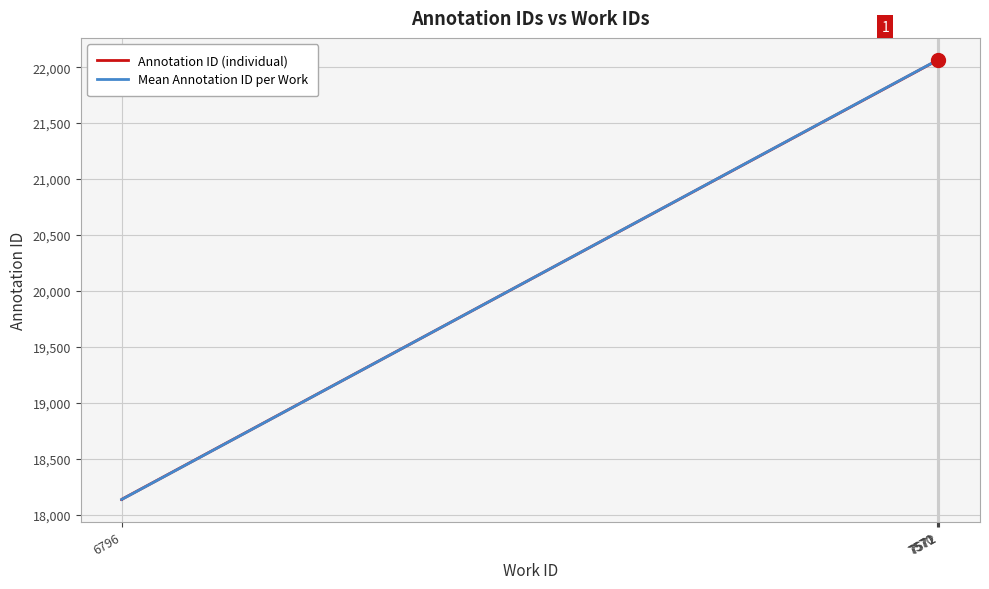

What is the maximum value shown in the chart?

22065